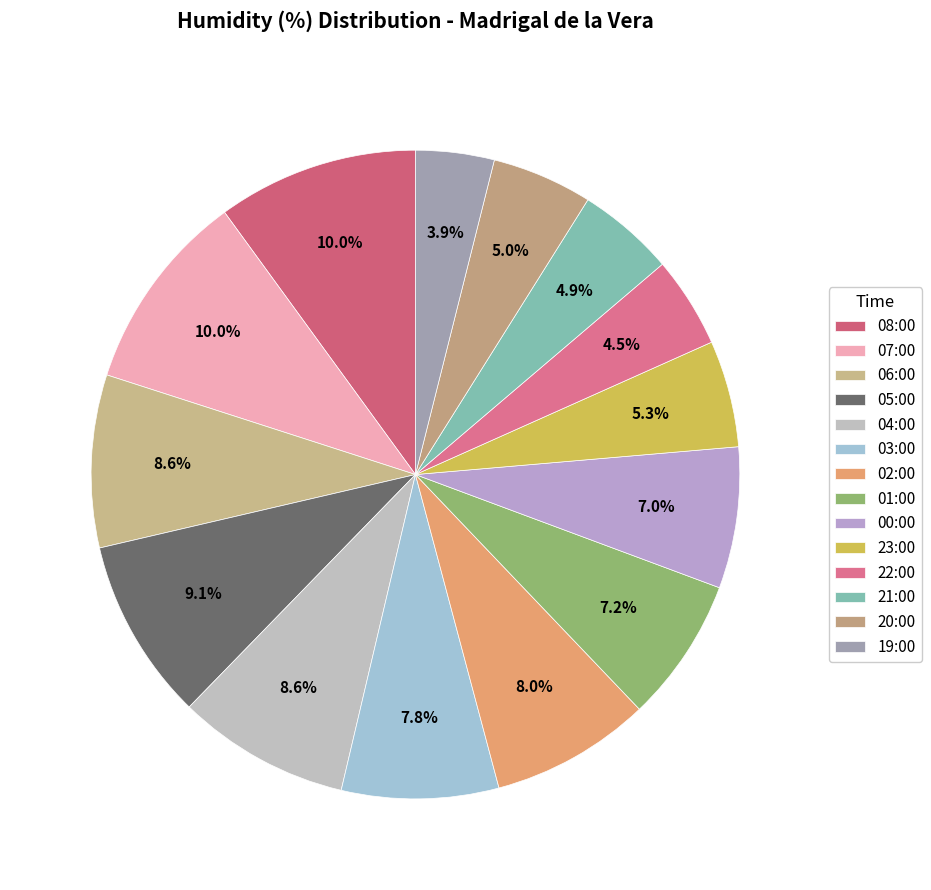

Does any single category account for the majority?

No